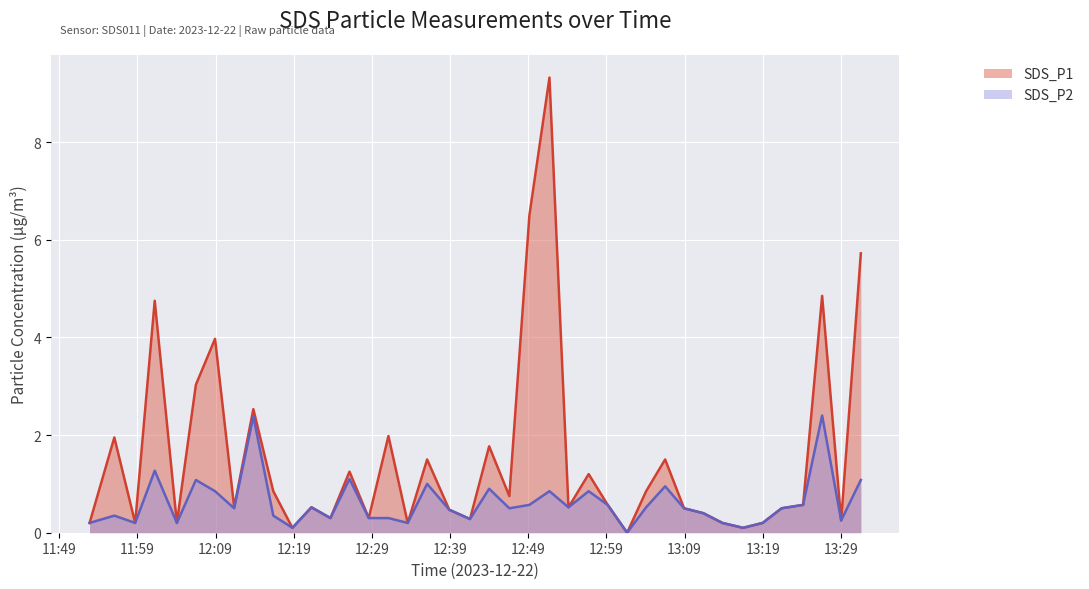

True or false: SDS_P1 and SDS_P2 intersect in this chart.

False